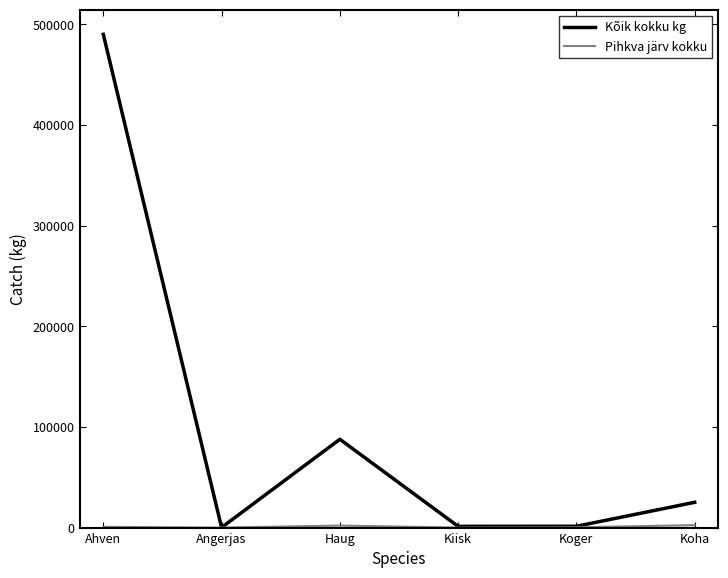

At which category does Kõik kokku kg reach its first local peak?

Haug